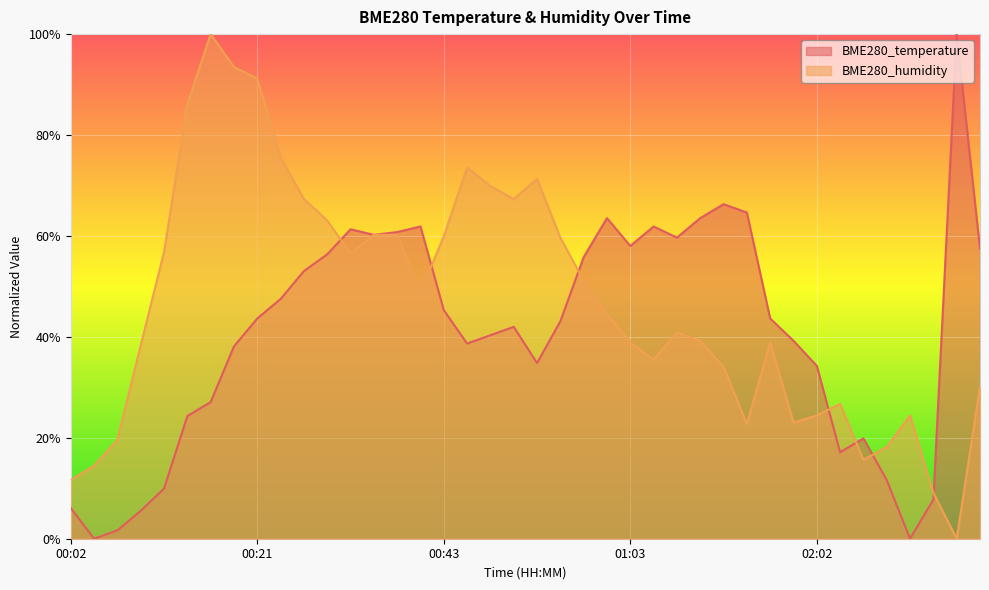

How many lines are shown in the chart?

2